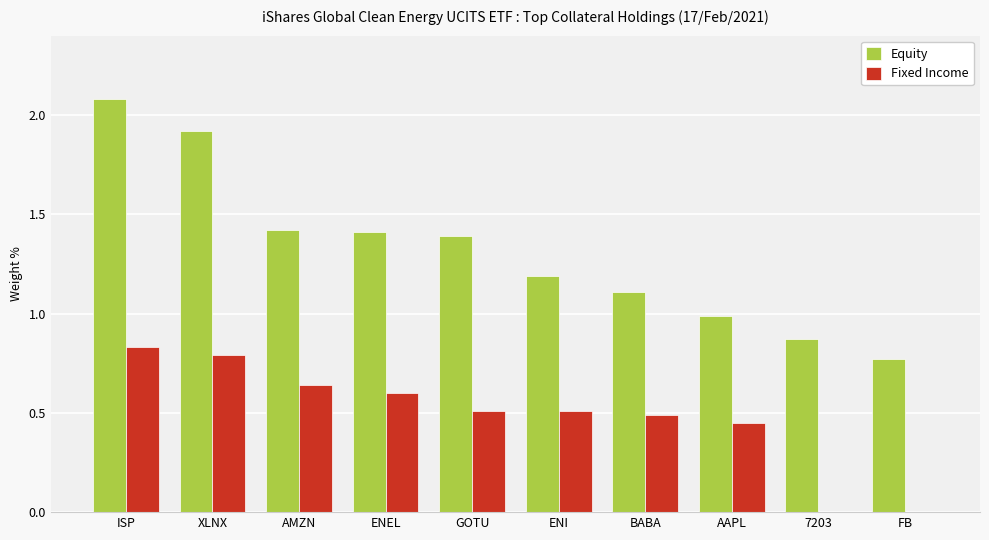

What is the sum of all Equity values?

13.2